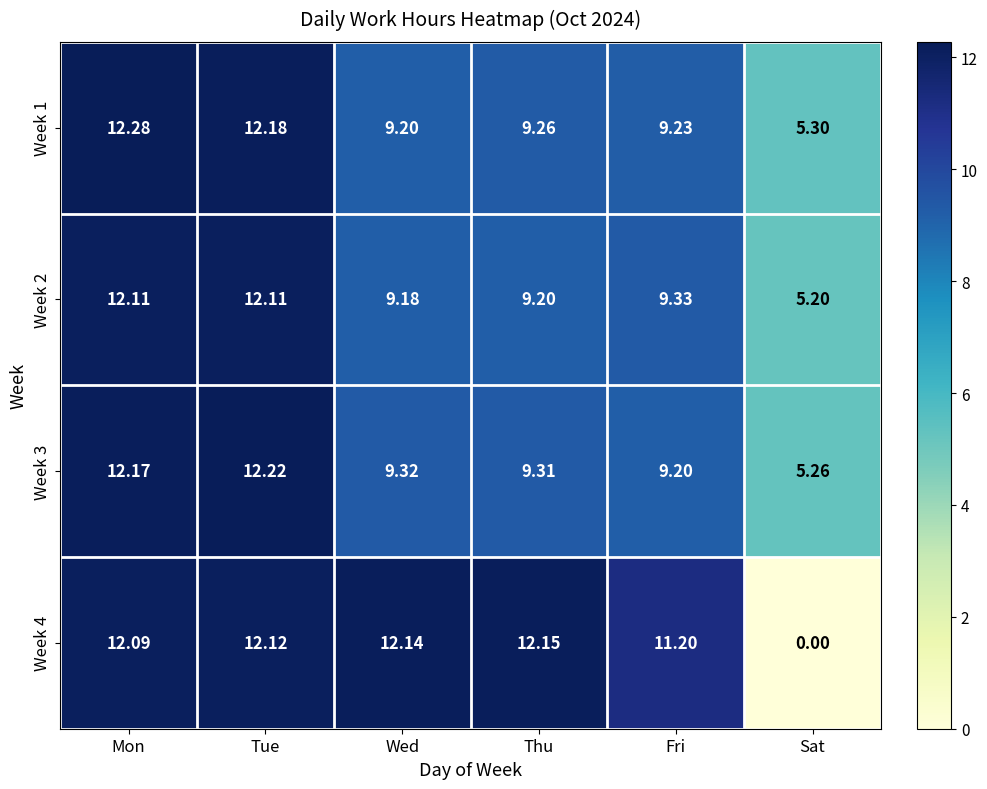

At how many categories does at least one series exceed 0?

6